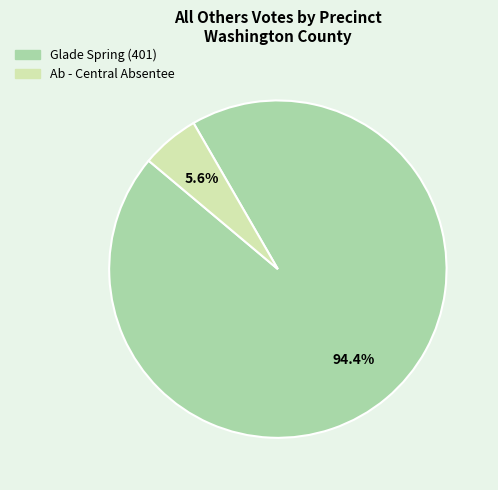

Is there any slice that represents more than half of the pie?

Yes